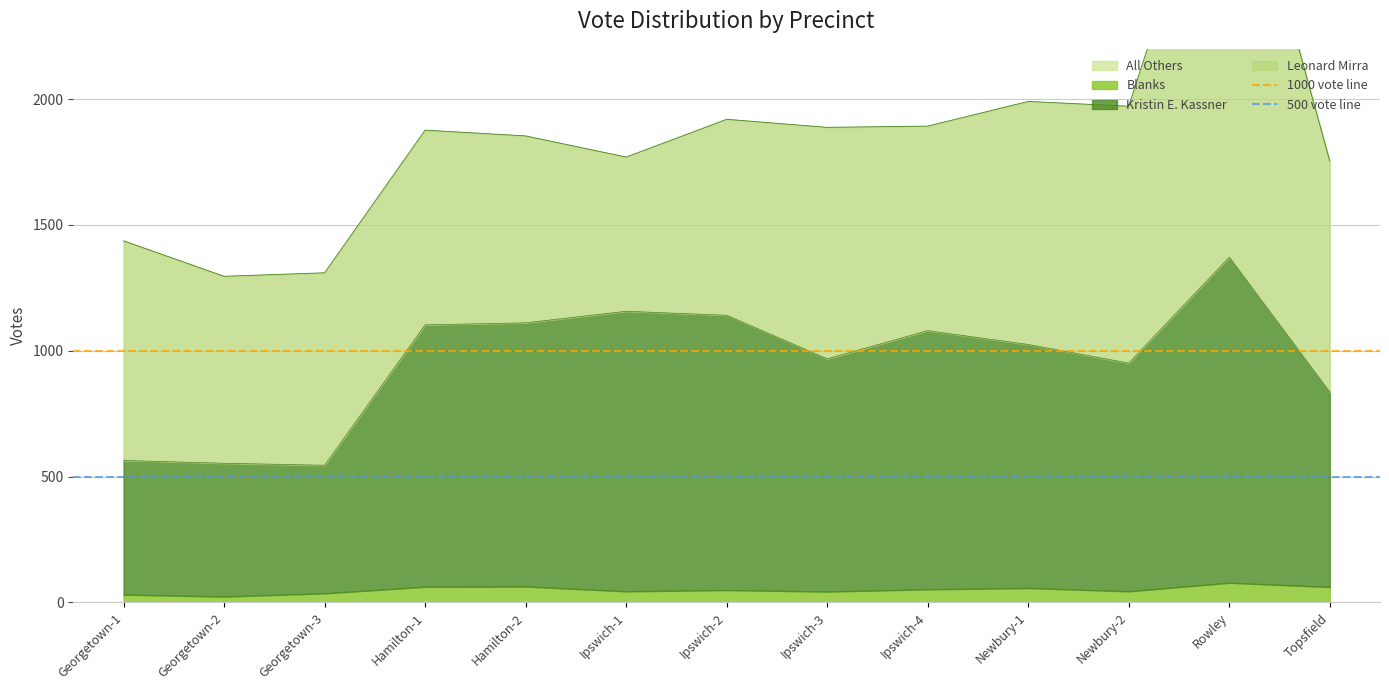

What is the total value across all series at Georgetown-2?

1500